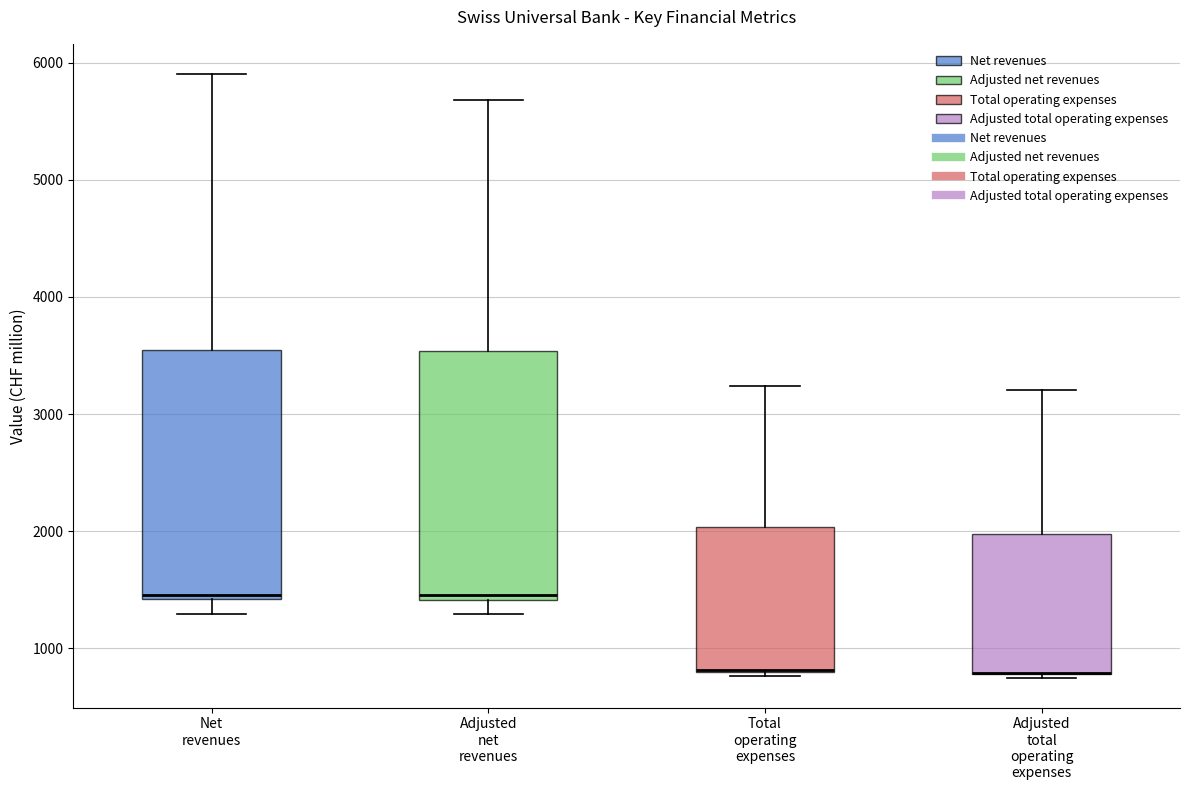

Reading left to right, read every box against the y-axis: the position of its median line, the range the box covers, and the ends of its whiskers. The values are not printed on the chart, so give them approximately, as read against the axis.

Net revenues: median 1500, box 1400 to 3500, whiskers 1300 to 5900
Adjusted net revenues: median 1500, box 1400 to 3500, whiskers 1300 to 5700
Total operating expenses: median 800 (drawn on the box's lower edge), box 800 to 2000, whiskers 800 (just below the box's lower edge) to 3200
Adjusted total operating expenses: median 800 (drawn on the box's lower edge), box 800 to 2000, whiskers 700 to 3200